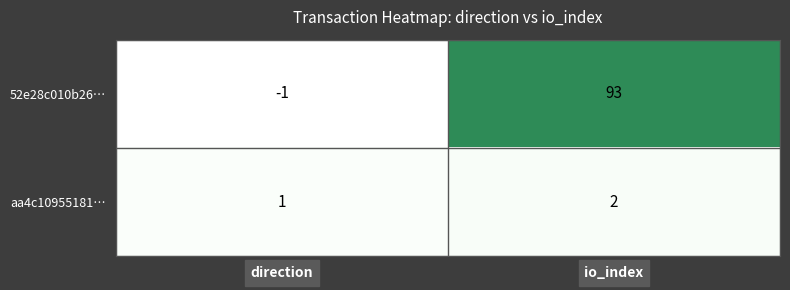

What is the total value across all series at io_index?

95